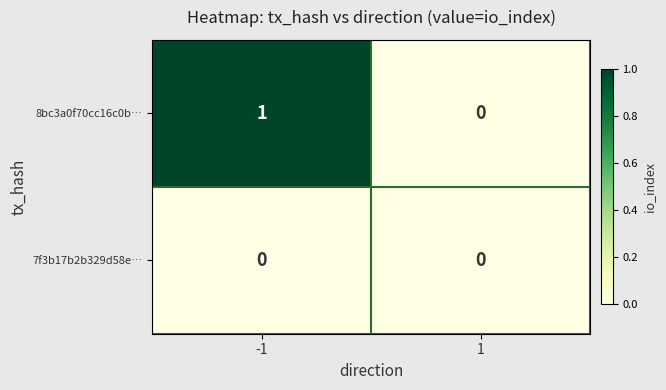

True or false: 8bc3a0f70cc16c0b… has a value of 0 at 1.

True